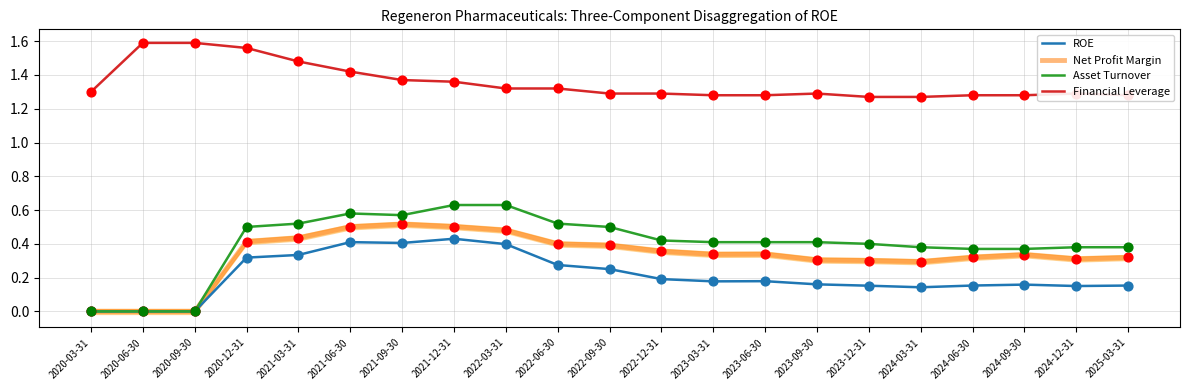

At how many categories does at least one series exceed 0?

21